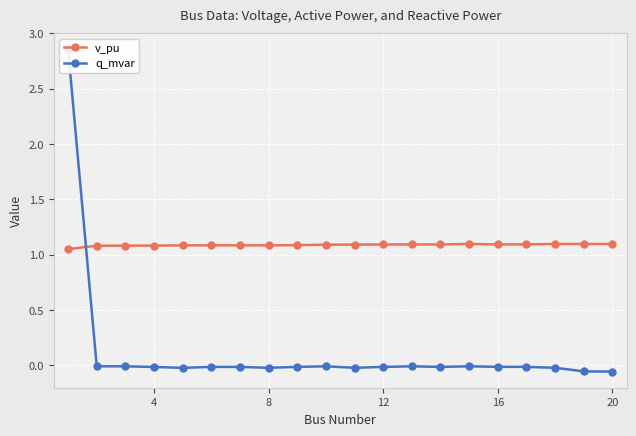

What is the highest value of the q_mvar series?

2.9